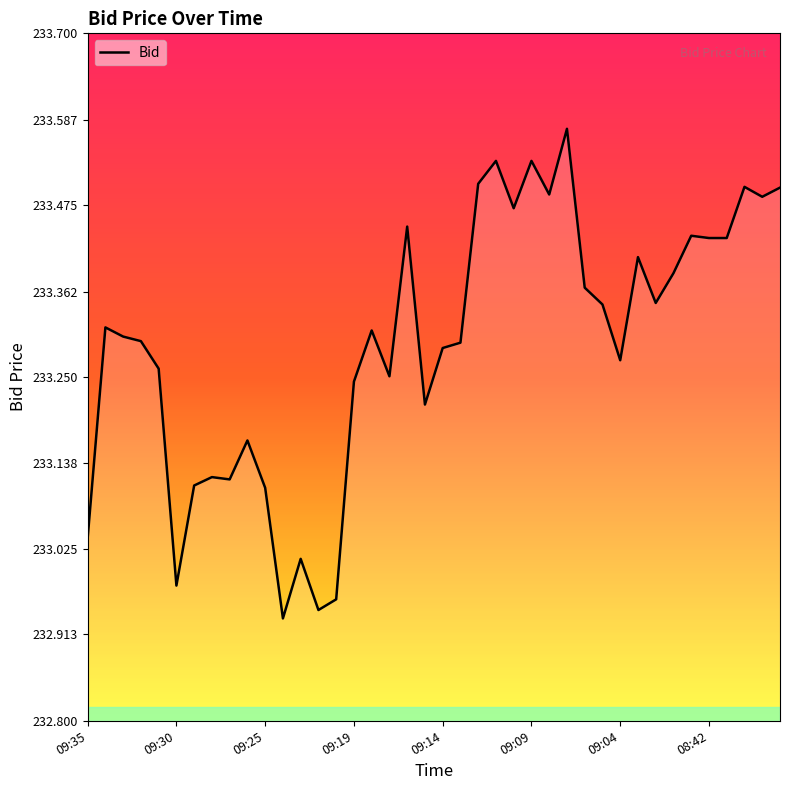

Count the number of data series in this chart.

1